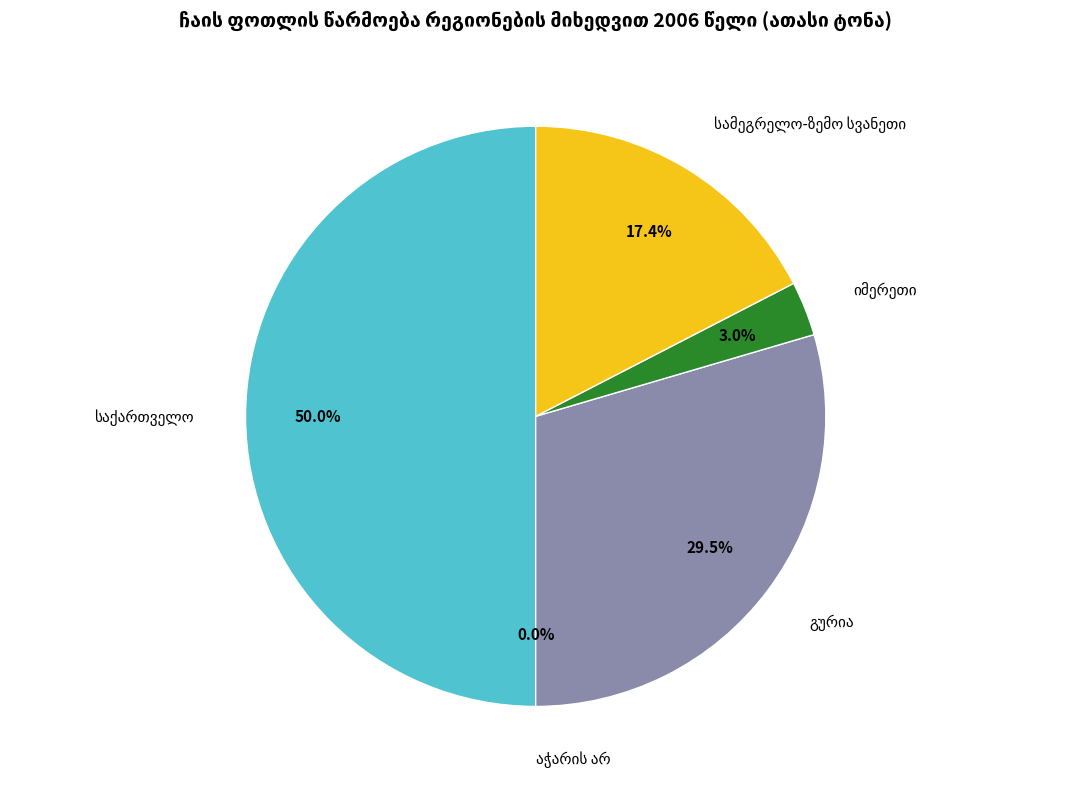

The იმერეთი slice represents 3% of the pie. True or false?

True